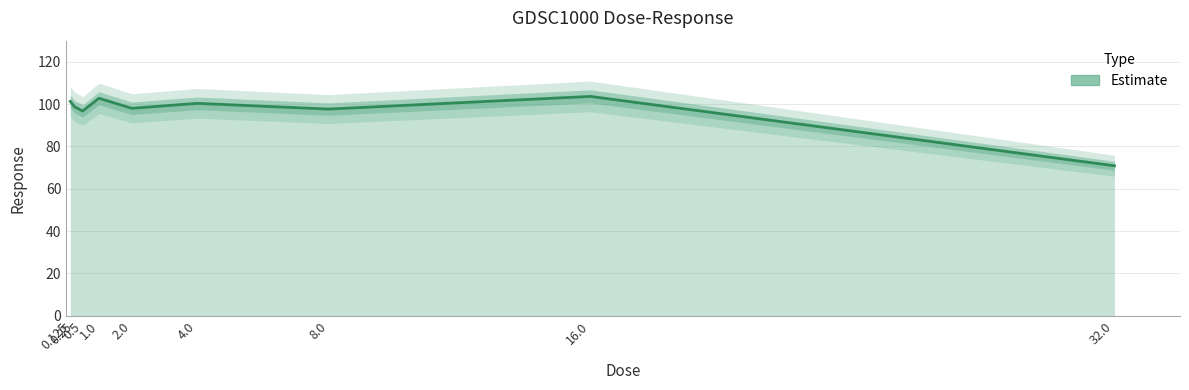

Where does the data first go above 98?

0.125